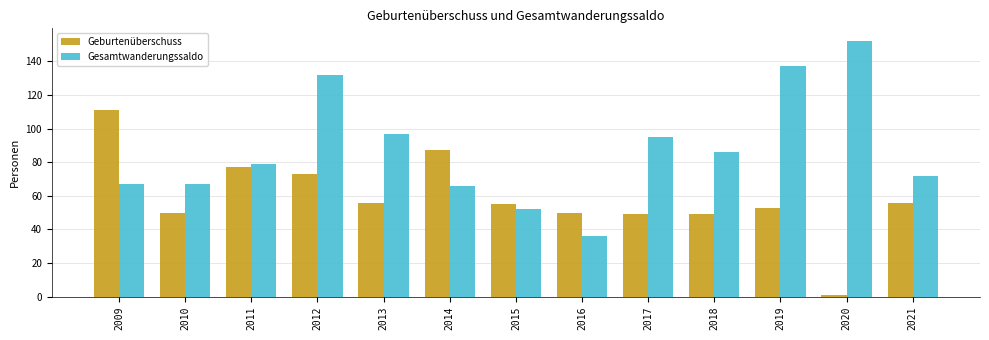

Reading left to right, what are all the values shown in this chart?

Geburtenüberschuss: 111	50	77	73	56	87	55	50	49	49	53	1	56
Gesamtwanderungssaldo: 67	67	79	132	97	66	52	36	95	86	137	152	72